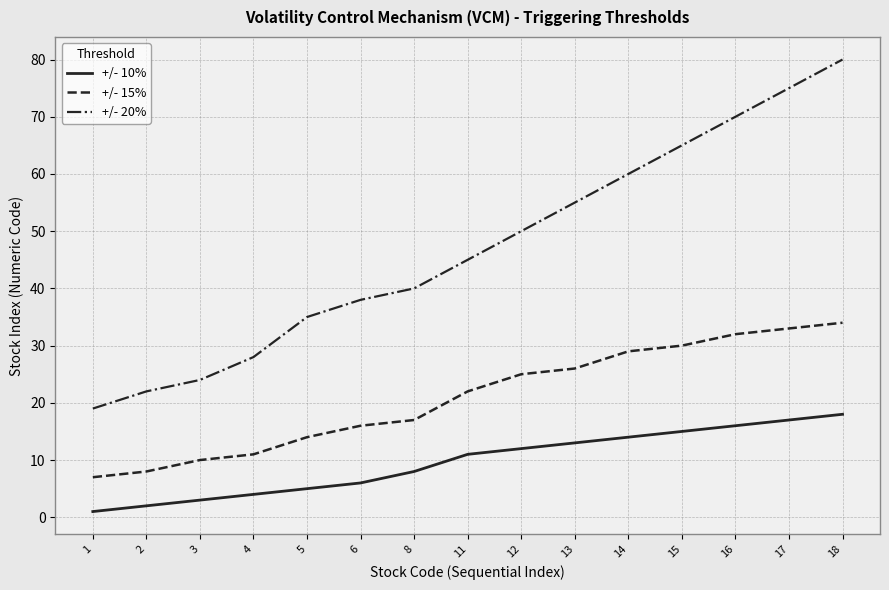

True or false: +/- 10% and +/- 20% intersect in this chart.

False